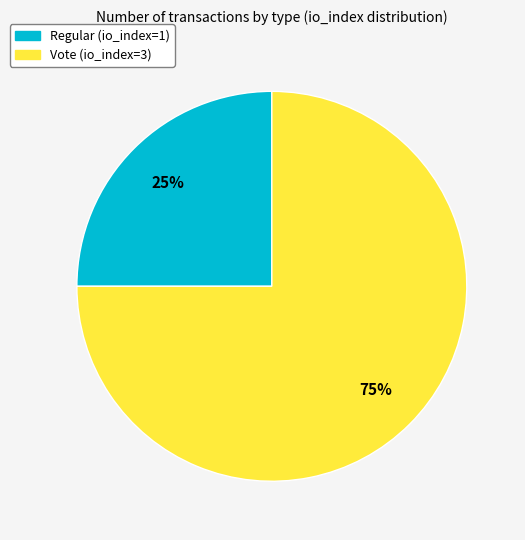

Do Regular (io_index=1) and Vote (io_index=3) together represent more than half of the pie?

Yes